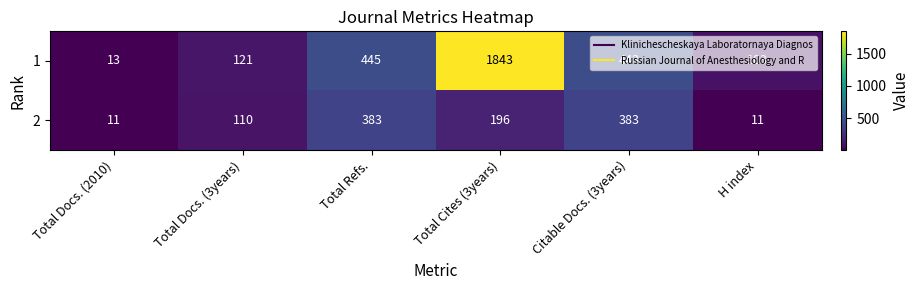

Rank the series by their average value, from lowest to highest.

2, 1